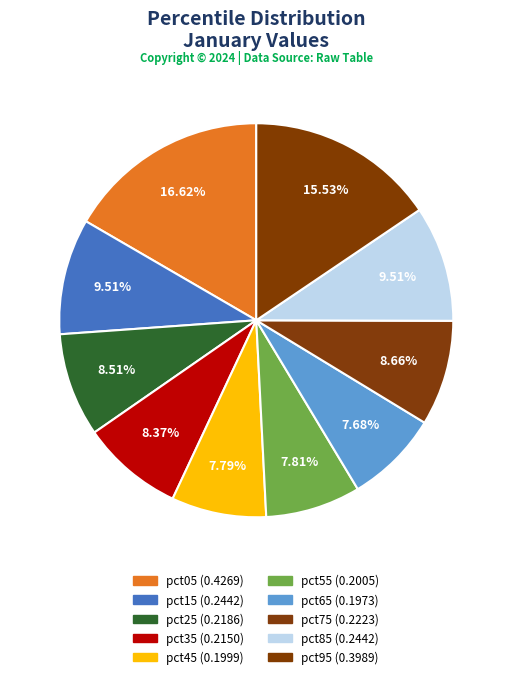

To the nearest percent, what is the average slice percentage?

10%